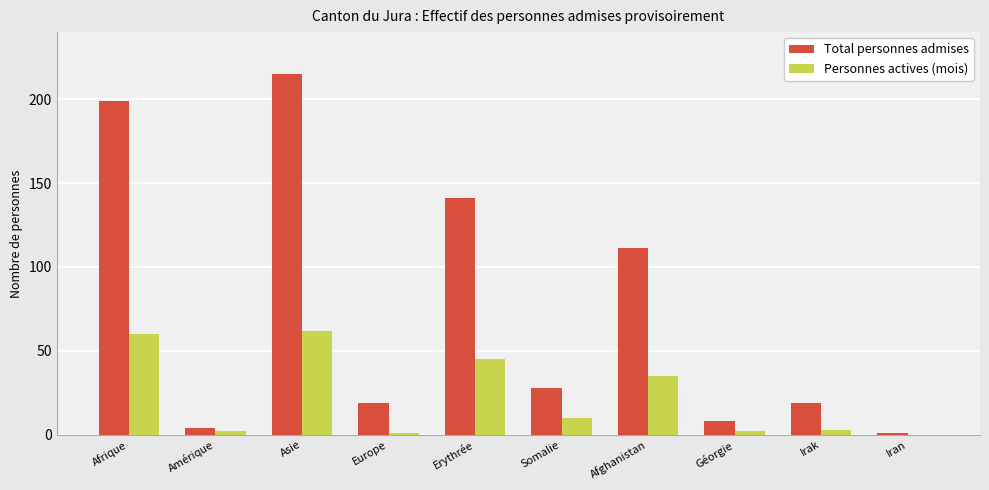

What are all the series names shown in the legend?

Total personnes admises, Personnes actives (mois)